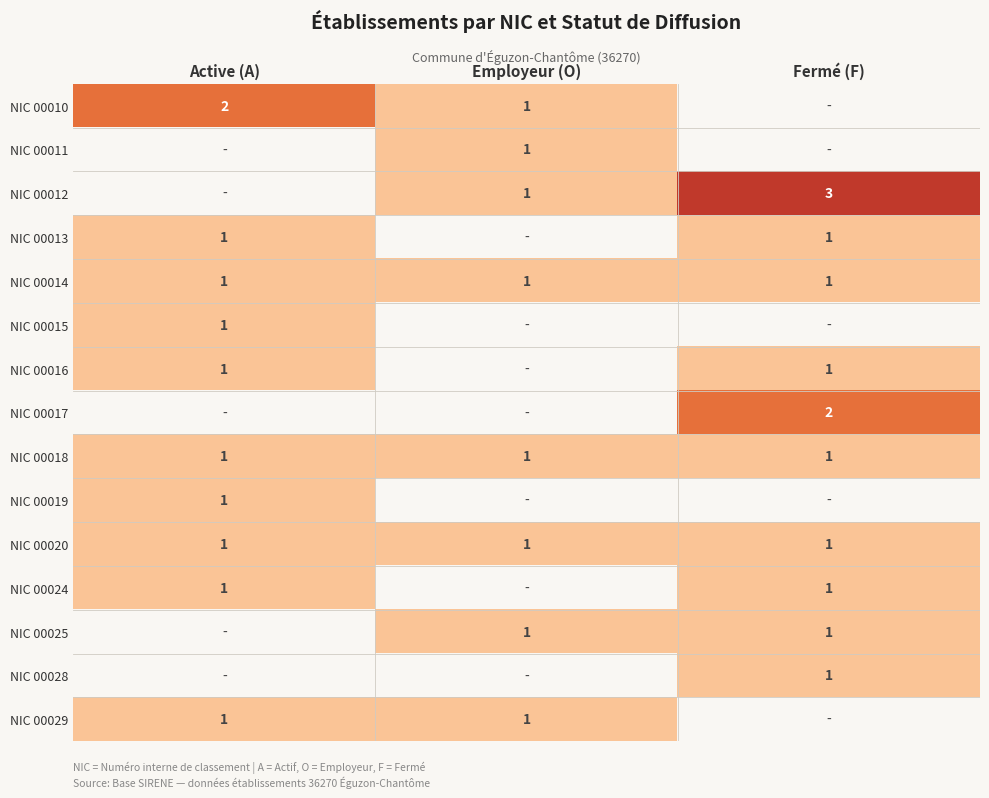

The NIC 00011 series shows 1 at Employeur (O). True or false?

True